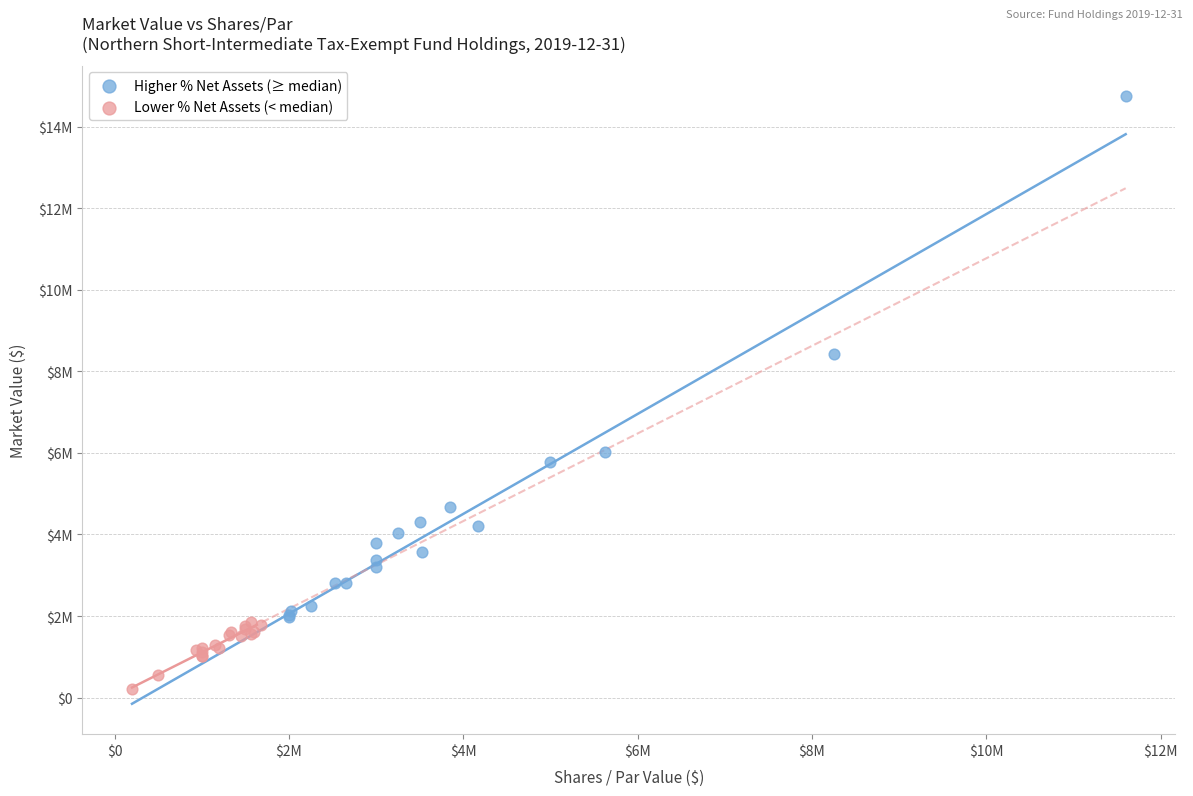

Which series contains the highest Y value?

Higher % Net Assets (≥ median)